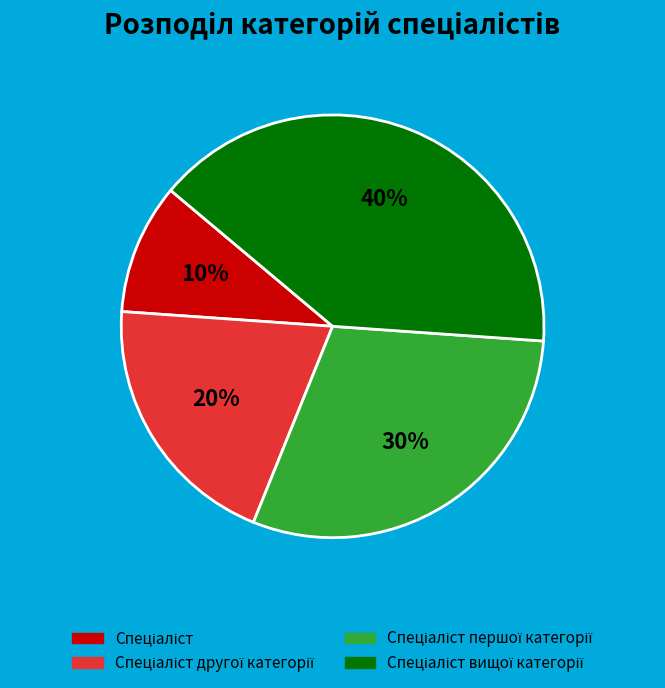

Does any single category account for the majority?

No